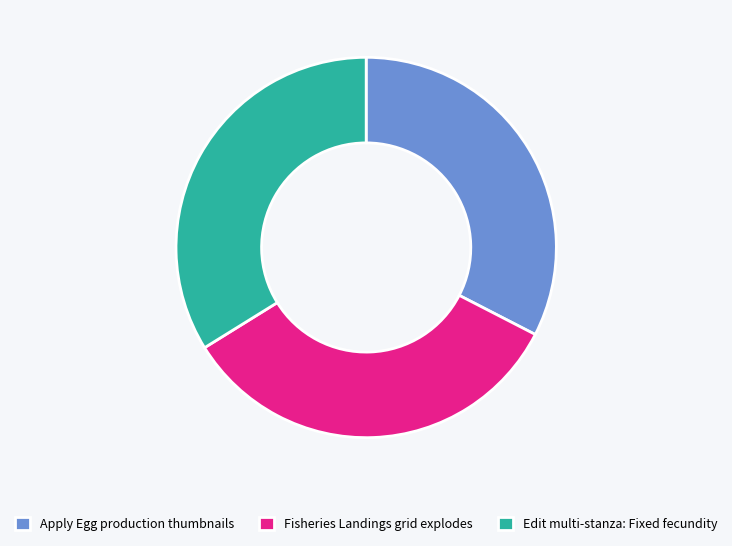

True or false: Edit multi-stanza: Fixed fecundity accounts for 44% of the total.

False